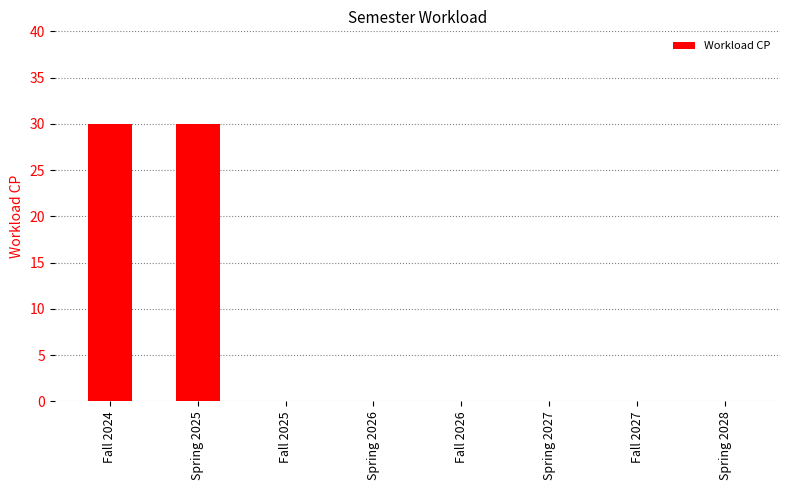

What is the sum of all values?

60